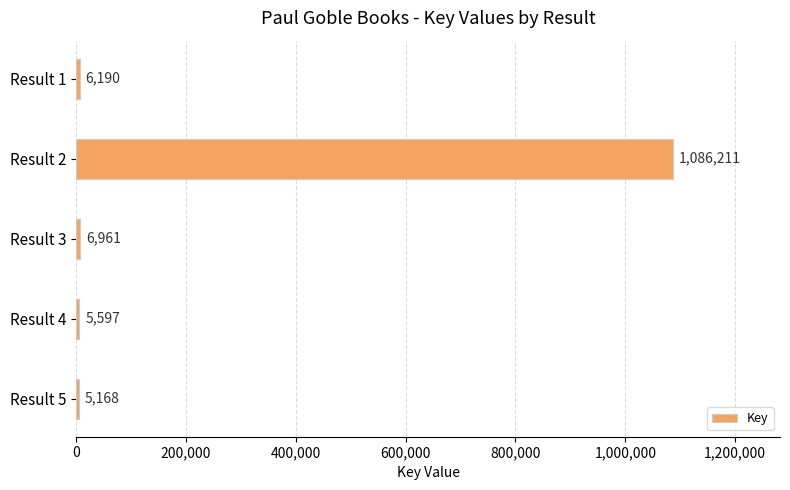

Are the bars horizontal?

Yes